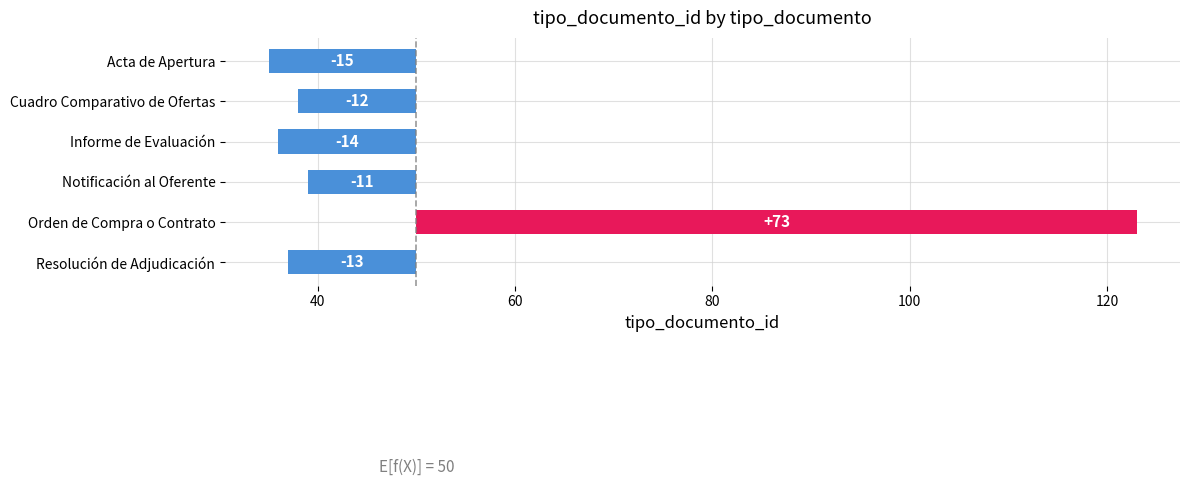

Does the chart contain any negative values?

Yes